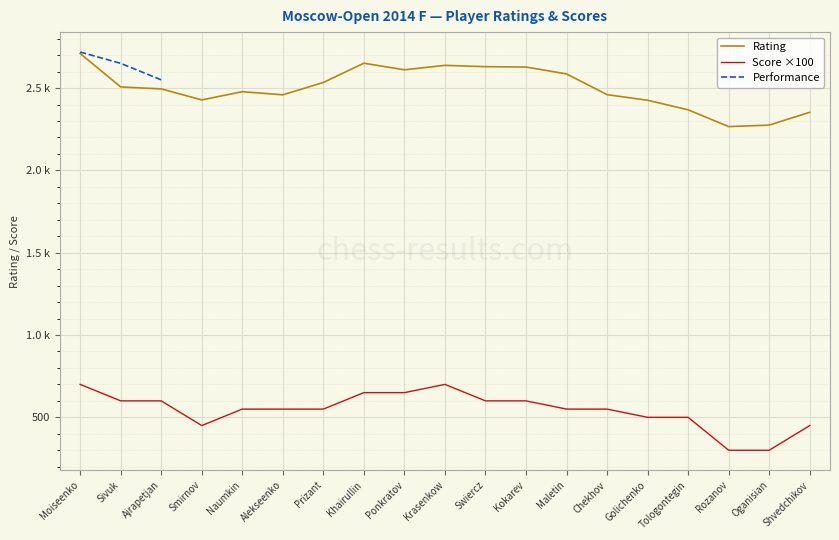

True or false: Rating and Score cross at least once.

False